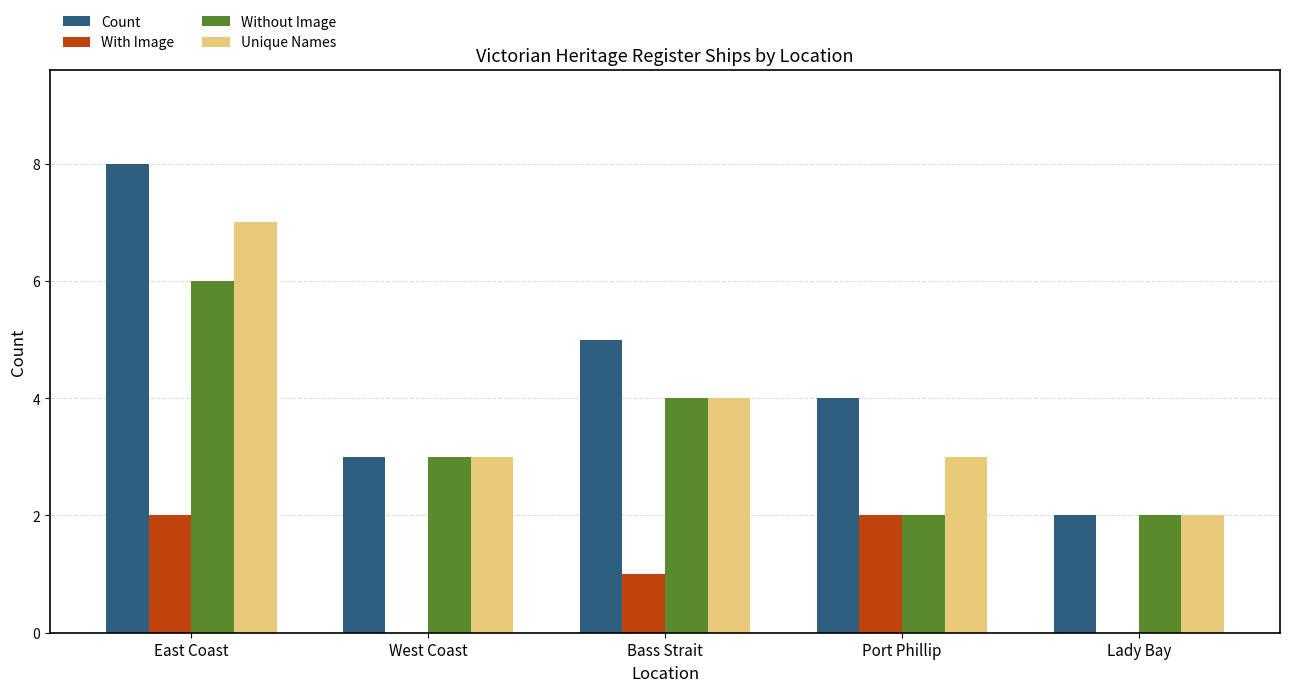

True or false: Count has a value of 3 at West Coast.

True